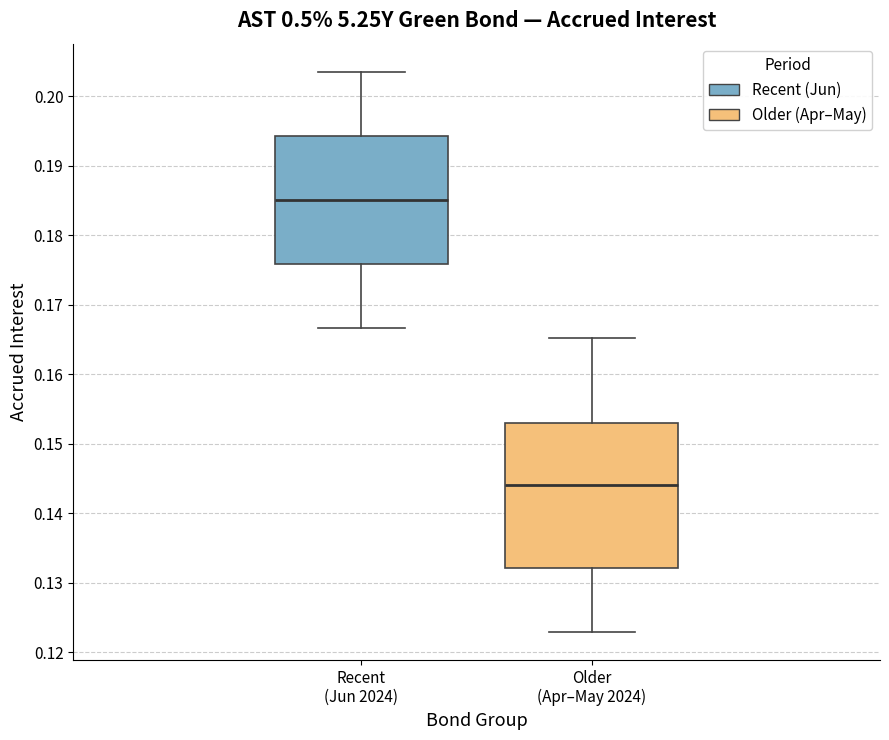

Which box's median line is the highest?

Recent (Jun 2024)